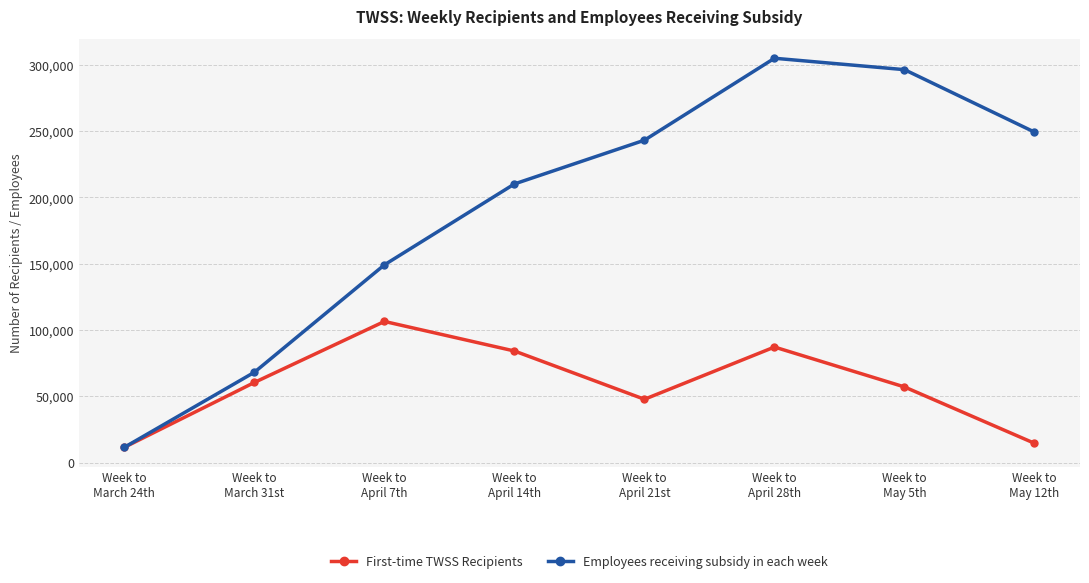

List the series in order of their overall mean, highest first.

Employees receiving subsidy in each week, First-time TWSS Recipients